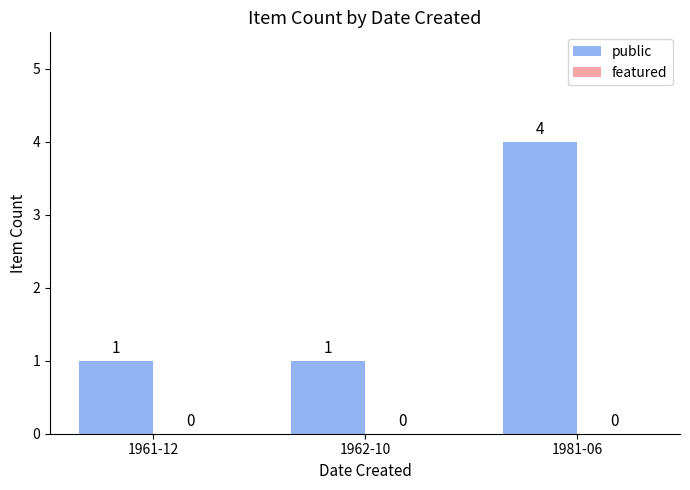

What is the difference between the values at 1962-10 and 1981-06?

3